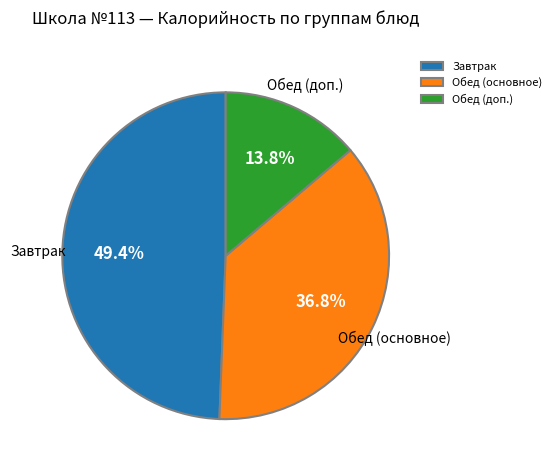

Is the sum of Обед (доп.) and Обед (основное) greater than half?

Yes